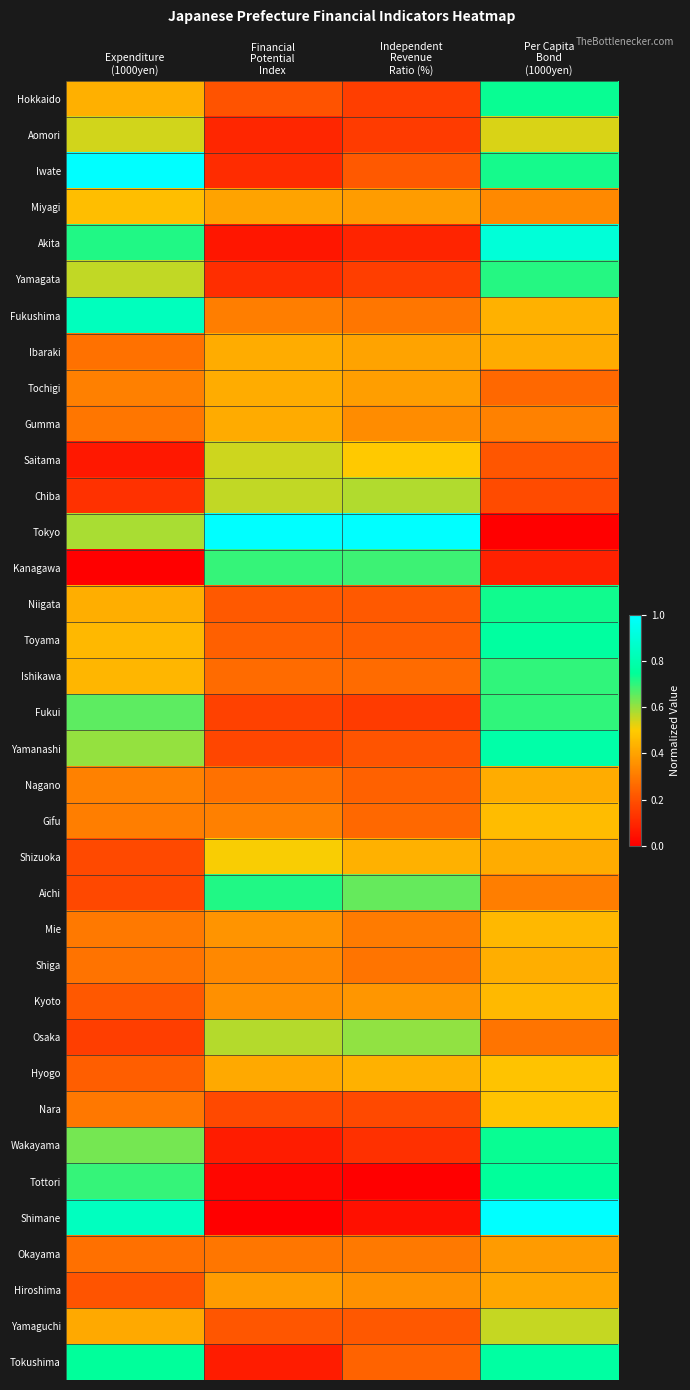

Reading left to right, transcribe all the data shown in this chart.

Hokkaido: Expenditure
(1000yen)=0.4	Financial
Potential
Index=0.2	Independent
Revenue
Ratio (%)=0.2	Per Capita
Bond
(1000yen)=0.7
Aomori: Expenditure
(1000yen)=0.5	Financial
Potential
Index=0.1	Independent
Revenue
Ratio (%)=0.1	Per Capita
Bond
(1000yen)=0.5
Iwate: Expenditure
(1000yen)=1.0	Financial
Potential
Index=0.1	Independent
Revenue
Ratio (%)=0.2	Per Capita
Bond
(1000yen)=0.7
Miyagi: Expenditure
(1000yen)=0.5	Financial
Potential
Index=0.4	Independent
Revenue
Ratio (%)=0.4	Per Capita
Bond
(1000yen)=0.3
Akita: Expenditure
(1000yen)=0.7	Financial
Potential
Index=0.1	Independent
Revenue
Ratio (%)=0.1	Per Capita
Bond
(1000yen)=0.9
Yamagata: Expenditure
(1000yen)=0.6	Financial
Potential
Index=0.1	Independent
Revenue
Ratio (%)=0.2	Per Capita
Bond
(1000yen)=0.7
Fukushima: Expenditure
(1000yen)=0.8	Financial
Potential
Index=0.3	Independent
Revenue
Ratio (%)=0.3	Per Capita
Bond
(1000yen)=0.4
Ibaraki: Expenditure
(1000yen)=0.3	Financial
Potential
Index=0.4	Independent
Revenue
Ratio (%)=0.4	Per Capita
Bond
(1000yen)=0.4
Tochigi: Expenditure
(1000yen)=0.3	Financial
Potential
Index=0.4	Independent
Revenue
Ratio (%)=0.4	Per Capita
Bond
(1000yen)=0.3
Gumma: Expenditure
(1000yen)=0.3	Financial
Potential
Index=0.4	Independent
Revenue
Ratio (%)=0.3	Per Capita
Bond
(1000yen)=0.3
Saitama: Expenditure
(1000yen)=0.1	Financial
Potential
Index=0.6	Independent
Revenue
Ratio (%)=0.5	Per Capita
Bond
(1000yen)=0.2
Chiba: Expenditure
(1000yen)=0.1	Financial
Potential
Index=0.6	Independent
Revenue
Ratio (%)=0.6	Per Capita
Bond
(1000yen)=0.2
Tokyo: Expenditure
(1000yen)=0.6	Financial
Potential
Index=1.0	Independent
Revenue
Ratio (%)=1.0	Per Capita
Bond
(1000yen)=0.0
Kanagawa: Expenditure
(1000yen)=0.0	Financial
Potential
Index=0.7	Independent
Revenue
Ratio (%)=0.7	Per Capita
Bond
(1000yen)=0.1
Niigata: Expenditure
(1000yen)=0.4	Financial
Potential
Index=0.2	Independent
Revenue
Ratio (%)=0.2	Per Capita
Bond
(1000yen)=0.7
Toyama: Expenditure
(1000yen)=0.5	Financial
Potential
Index=0.2	Independent
Revenue
Ratio (%)=0.2	Per Capita
Bond
(1000yen)=0.8
Ishikawa: Expenditure
(1000yen)=0.4	Financial
Potential
Index=0.3	Independent
Revenue
Ratio (%)=0.3	Per Capita
Bond
(1000yen)=0.7
Fukui: Expenditure
(1000yen)=0.7	Financial
Potential
Index=0.2	Independent
Revenue
Ratio (%)=0.1	Per Capita
Bond
(1000yen)=0.7
Yamanashi: Expenditure
(1000yen)=0.6	Financial
Potential
Index=0.2	Independent
Revenue
Ratio (%)=0.2	Per Capita
Bond
(1000yen)=0.8
Nagano: Expenditure
(1000yen)=0.3	Financial
Potential
Index=0.3	Independent
Revenue
Ratio (%)=0.2	Per Capita
Bond
(1000yen)=0.4
Gifu: Expenditure
(1000yen)=0.3	Financial
Potential
Index=0.3	Independent
Revenue
Ratio (%)=0.3	Per Capita
Bond
(1000yen)=0.5
Shizuoka: Expenditure
(1000yen)=0.2	Financial
Potential
Index=0.5	Independent
Revenue
Ratio (%)=0.4	Per Capita
Bond
(1000yen)=0.4
Aichi: Expenditure
(1000yen)=0.2	Financial
Potential
Index=0.7	Independent
Revenue
Ratio (%)=0.7	Per Capita
Bond
(1000yen)=0.3
Mie: Expenditure
(1000yen)=0.3	Financial
Potential
Index=0.4	Independent
Revenue
Ratio (%)=0.3	Per Capita
Bond
(1000yen)=0.5
Shiga: Expenditure
(1000yen)=0.3	Financial
Potential
Index=0.3	Independent
Revenue
Ratio (%)=0.3	Per Capita
Bond
(1000yen)=0.4
Kyoto: Expenditure
(1000yen)=0.2	Financial
Potential
Index=0.4	Independent
Revenue
Ratio (%)=0.4	Per Capita
Bond
(1000yen)=0.5
Osaka: Expenditure
(1000yen)=0.2	Financial
Potential
Index=0.6	Independent
Revenue
Ratio (%)=0.6	Per Capita
Bond
(1000yen)=0.3
Hyogo: Expenditure
(1000yen)=0.2	Financial
Potential
Index=0.4	Independent
Revenue
Ratio (%)=0.4	Per Capita
Bond
(1000yen)=0.5
Nara: Expenditure
(1000yen)=0.3	Financial
Potential
Index=0.2	Independent
Revenue
Ratio (%)=0.2	Per Capita
Bond
(1000yen)=0.5
Wakayama: Expenditure
(1000yen)=0.6	Financial
Potential
Index=0.1	Independent
Revenue
Ratio (%)=0.1	Per Capita
Bond
(1000yen)=0.7
Tottori: Expenditure
(1000yen)=0.7	Financial
Potential
Index=0.0	Independent
Revenue
Ratio (%)=0.0	Per Capita
Bond
(1000yen)=0.8
Shimane: Expenditure
(1000yen)=0.8	Financial
Potential
Index=0.0	Independent
Revenue
Ratio (%)=0.0	Per Capita
Bond
(1000yen)=1.0
Okayama: Expenditure
(1000yen)=0.3	Financial
Potential
Index=0.3	Independent
Revenue
Ratio (%)=0.3	Per Capita
Bond
(1000yen)=0.4
Hiroshima: Expenditure
(1000yen)=0.2	Financial
Potential
Index=0.4	Independent
Revenue
Ratio (%)=0.4	Per Capita
Bond
(1000yen)=0.4
Yamaguchi: Expenditure
(1000yen)=0.4	Financial
Potential
Index=0.2	Independent
Revenue
Ratio (%)=0.2	Per Capita
Bond
(1000yen)=0.6
Tokushima: Expenditure
(1000yen)=0.8	Financial
Potential
Index=0.1	Independent
Revenue
Ratio (%)=0.2	Per Capita
Bond
(1000yen)=0.8